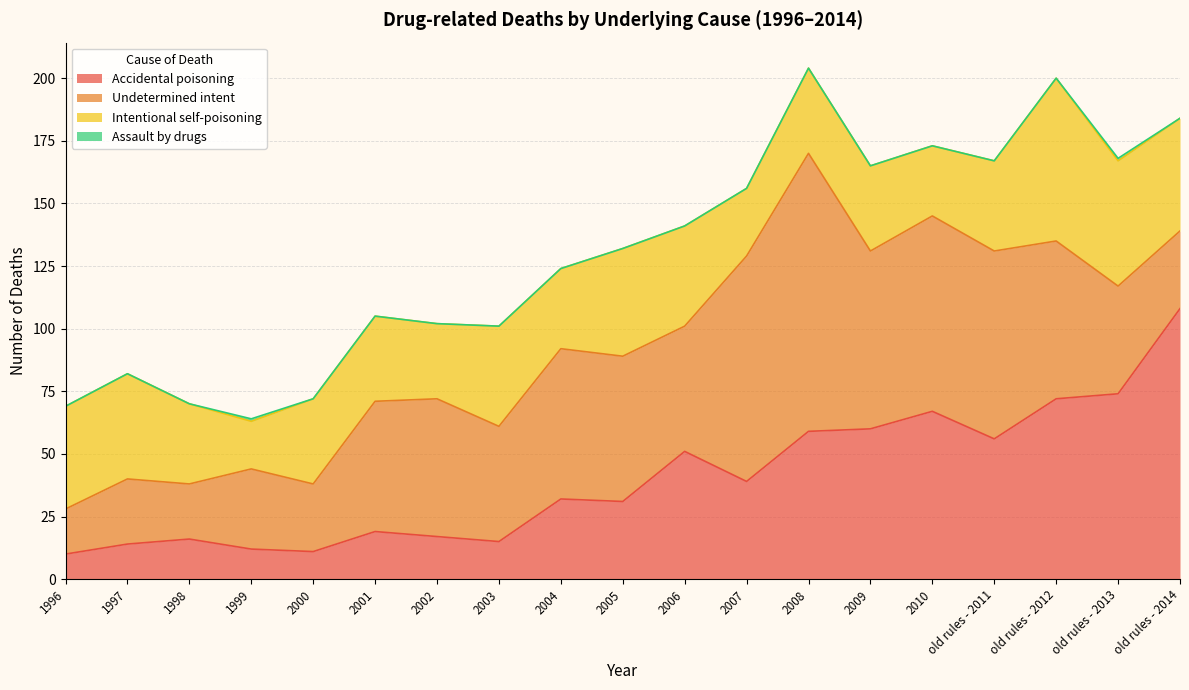

Reading right to left, transcribe all the data shown in this chart.

Accidental poisoning: old rules - 2014=108	old rules - 2013=74	old rules - 2012=72	old rules - 2011=56	2010=67	2009=60	2008=59	2007=39	2006=51	2005=31	2004=32	2003=15	2002=17	2001=19	2000=11	1999=12	1998=16	1997=14	1996=10
Undetermined intent: old rules - 2014=31	old rules - 2013=43	old rules - 2012=63	old rules - 2011=75	2010=78	2009=71	2008=111	2007=90	2006=50	2005=58	2004=60	2003=46	2002=55	2001=52	2000=27	1999=32	1998=22	1997=26	1996=18
Intentional self-poisoning: old rules - 2014=45	old rules - 2013=50	old rules - 2012=65	old rules - 2011=36	2010=28	2009=34	2008=34	2007=27	2006=40	2005=43	2004=32	2003=40	2002=30	2001=34	2000=34	1999=19	1998=32	1997=42	1996=41
Assault by drugs: old rules - 2014=0	old rules - 2013=1	old rules - 2012=0	old rules - 2011=0	2010=0	2009=0	2008=0	2007=0	2006=0	2005=0	2004=0	2003=0	2002=0	2001=0	2000=0	1999=1	1998=0	1997=0	1996=0